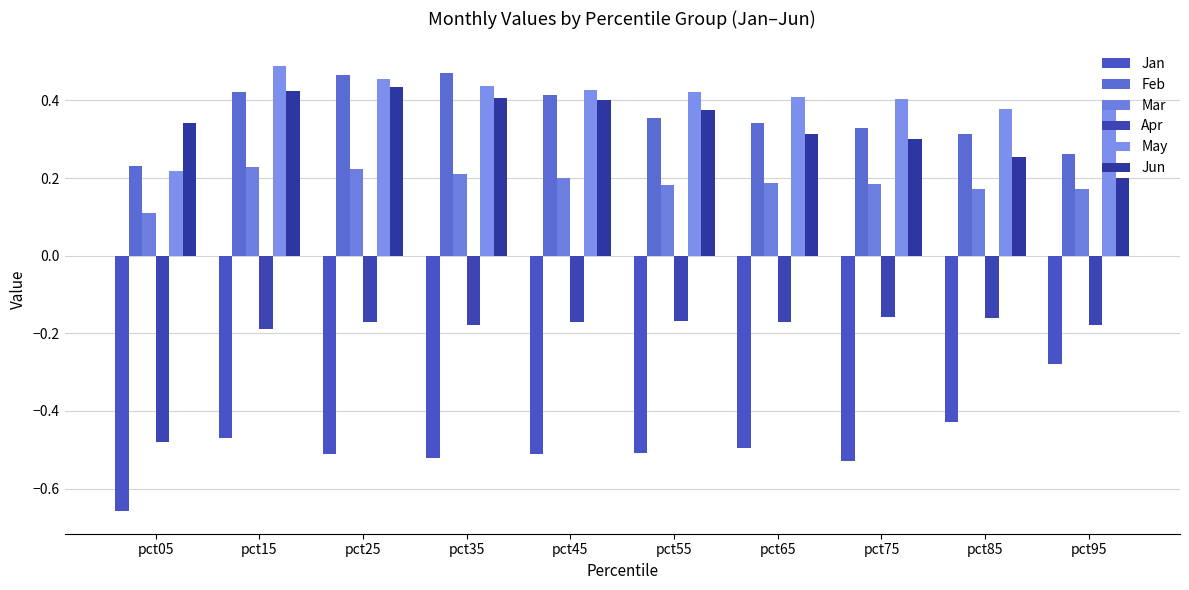

Count the number of categories in the chart.

10